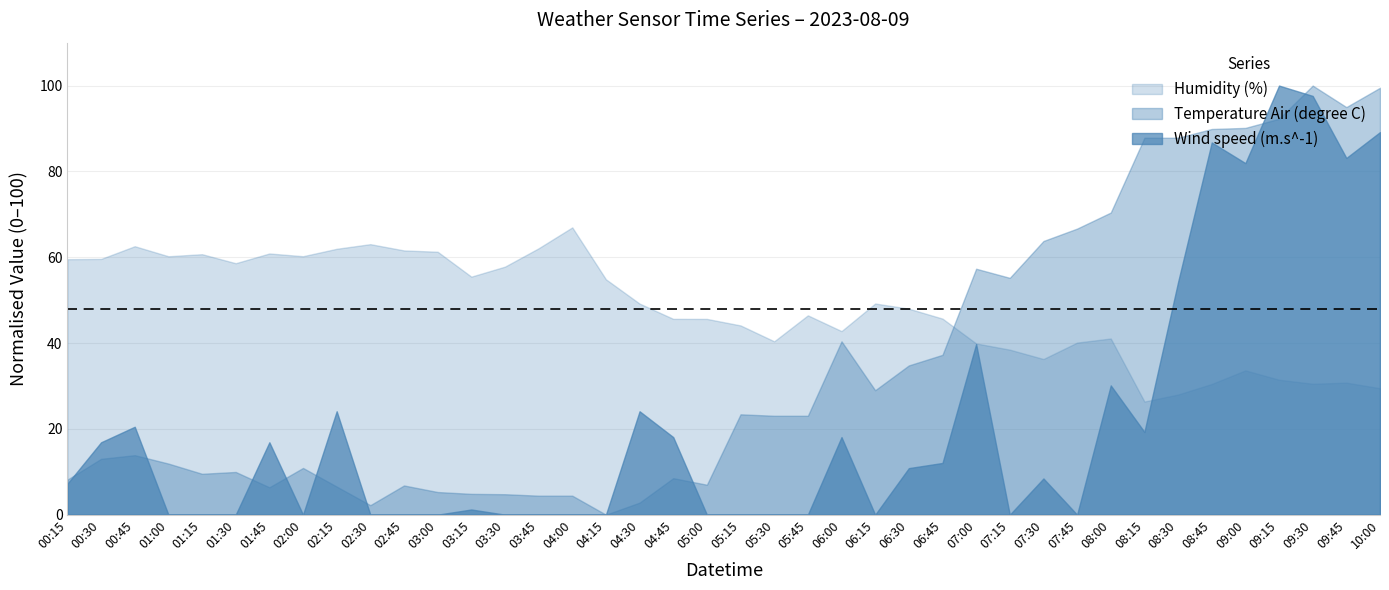

After their last crossing, which series has the higher values: Temperature Air (degree C) or Humidity (%)?

Humidity (%)